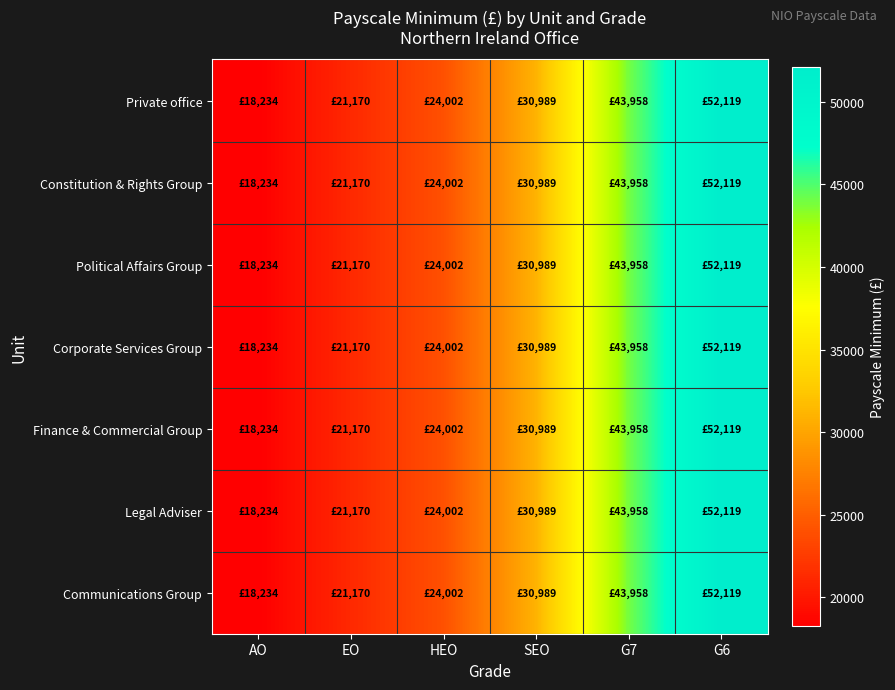

What is the minimum value shown in the chart?

18234